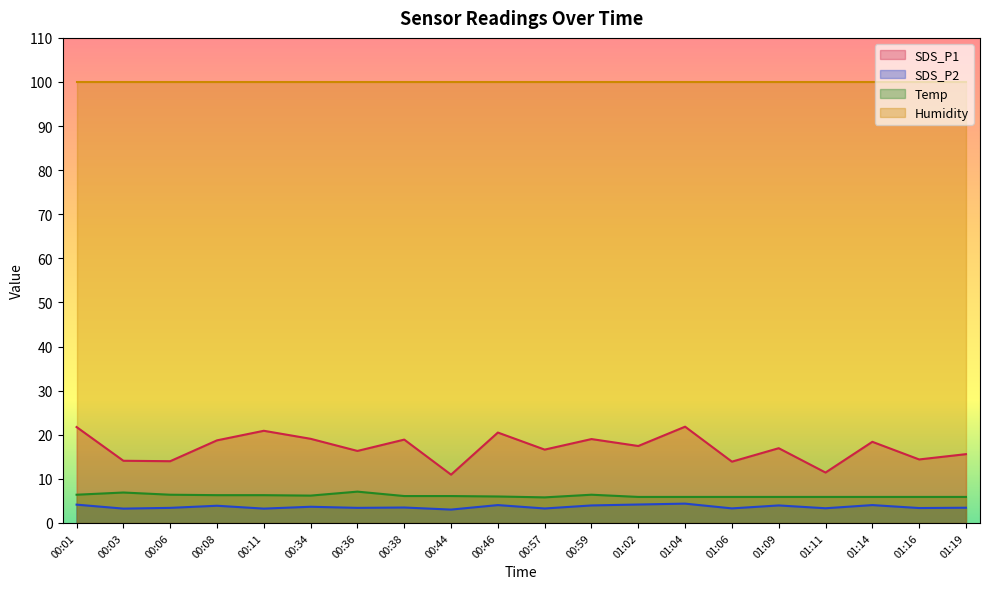

Which series has the largest range (max minus min)?

SDS_P1